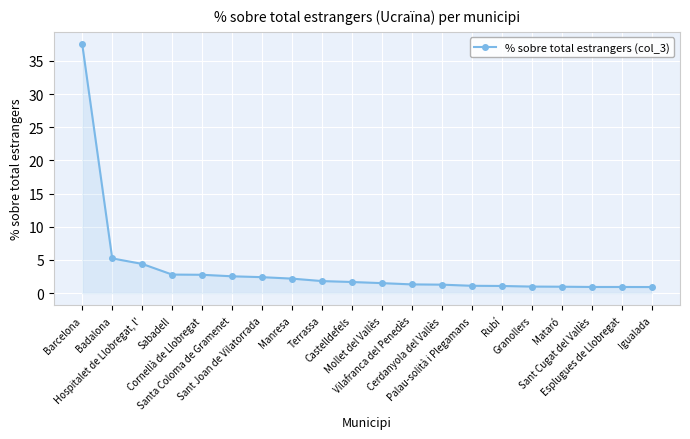

What is the smallest value displayed?

0.9